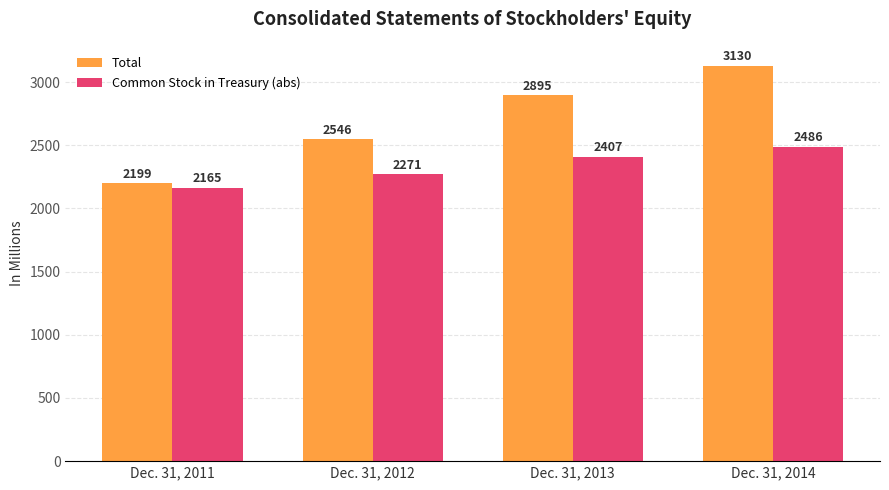

What is the value of the Common Stock in Treasury (abs) bar at the 1st from the left?

2165